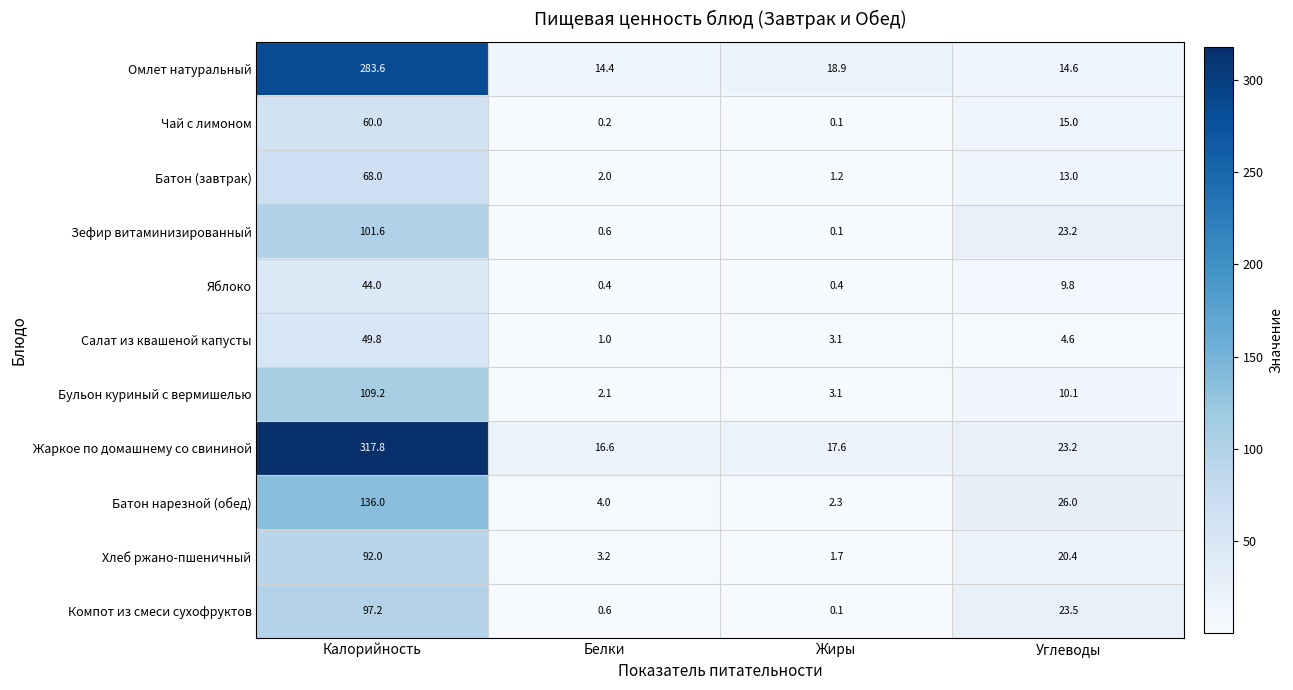

At which label is Батон нарезной (обед) closest to 69?

Углеводы